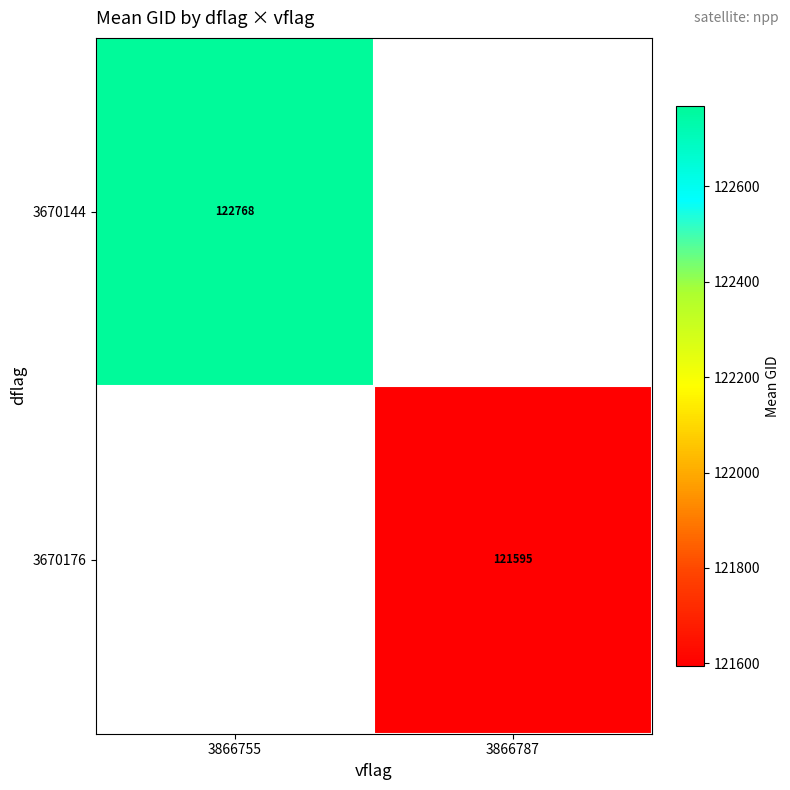

Is the value of 3670176 at 3866787 greater than the value of 3670144 at 3866755?

No